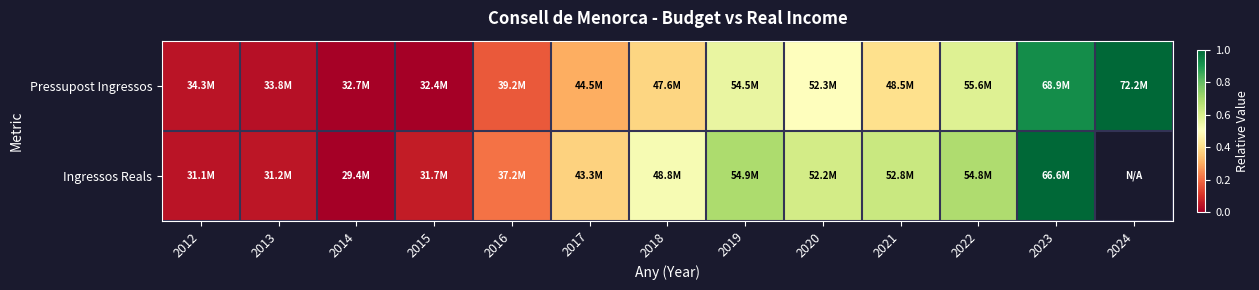

Rank the series at 2018 from lowest to highest value.

Pressupost Ingressos, Ingressos Reals